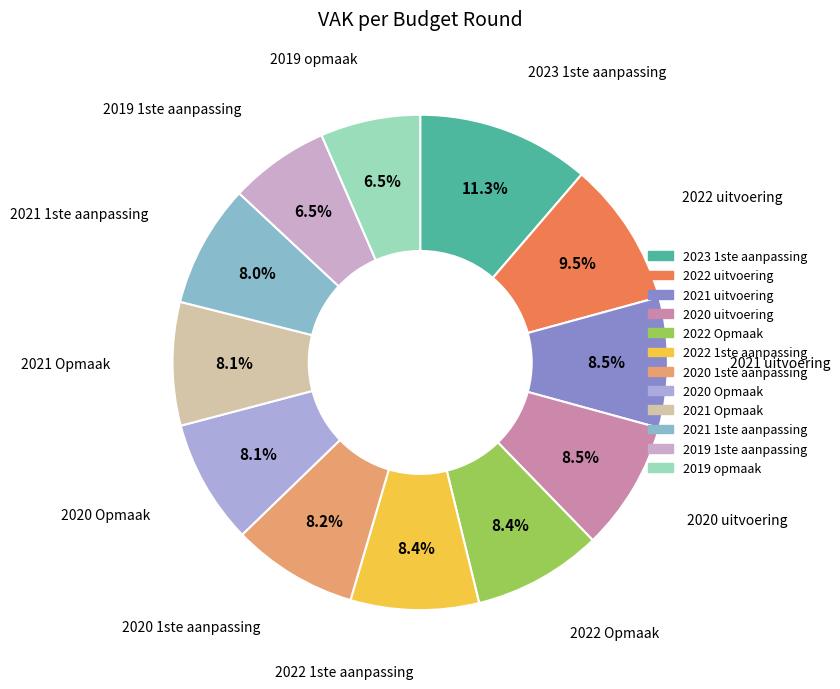

Which has a higher value, 2022 uitvoering or 2019 1ste aanpassing?

2022 uitvoering